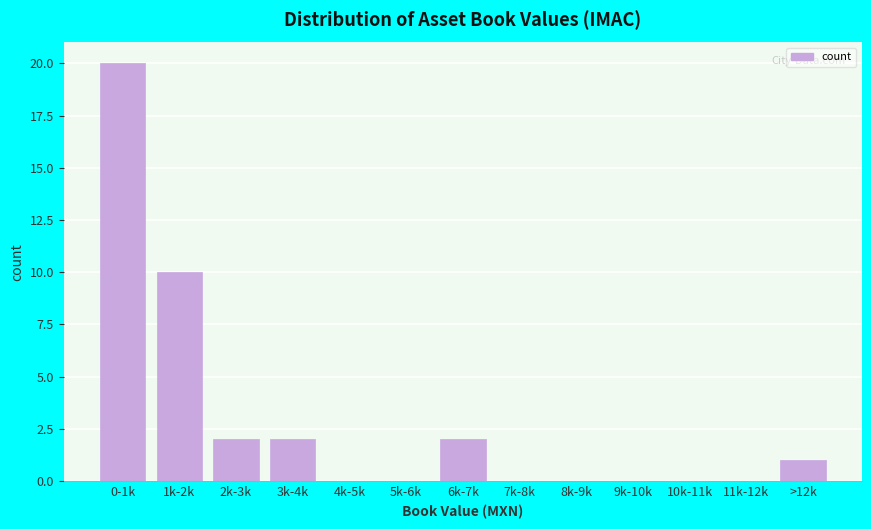

Reading right to left, what are all the values shown in this chart?

>12k=1	11k-12k=0	10k-11k=0	9k-10k=0	8k-9k=0	7k-8k=0	6k-7k=2	5k-6k=0	4k-5k=0	3k-4k=2	2k-3k=2	1k-2k=10	0-1k=20